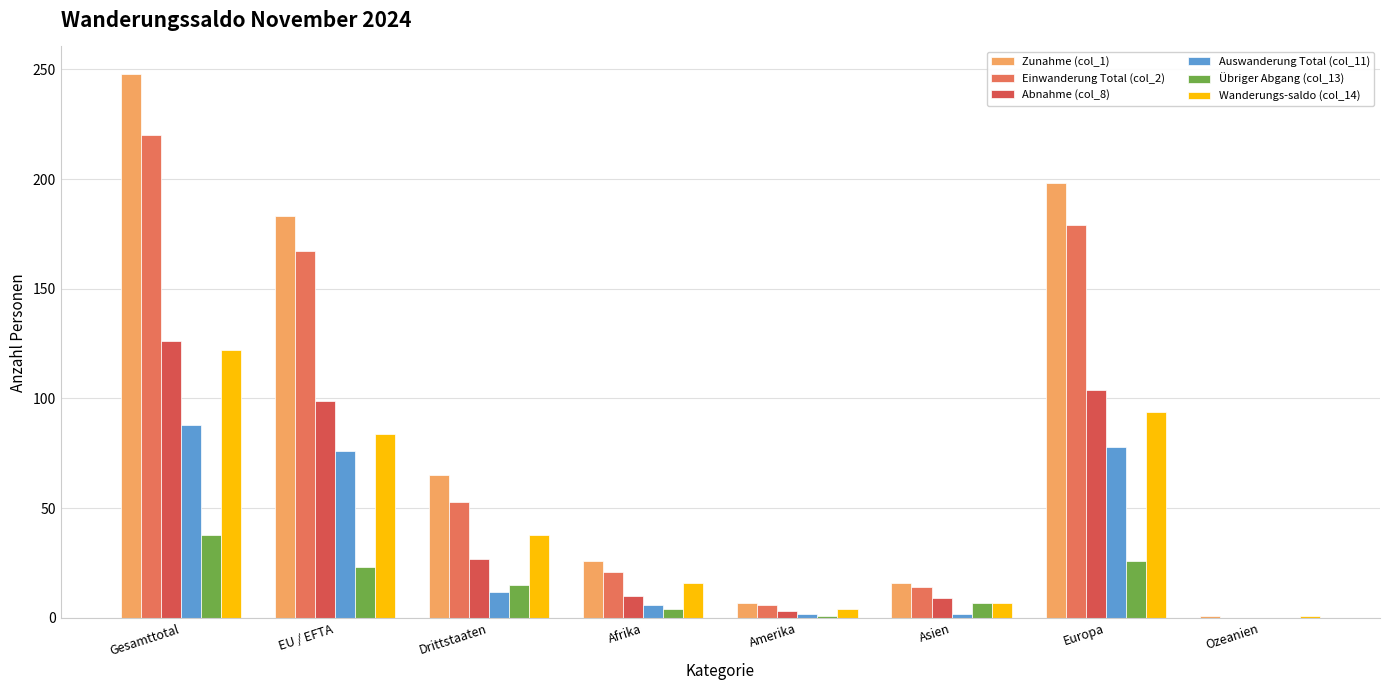

How many data points does each series have?

8